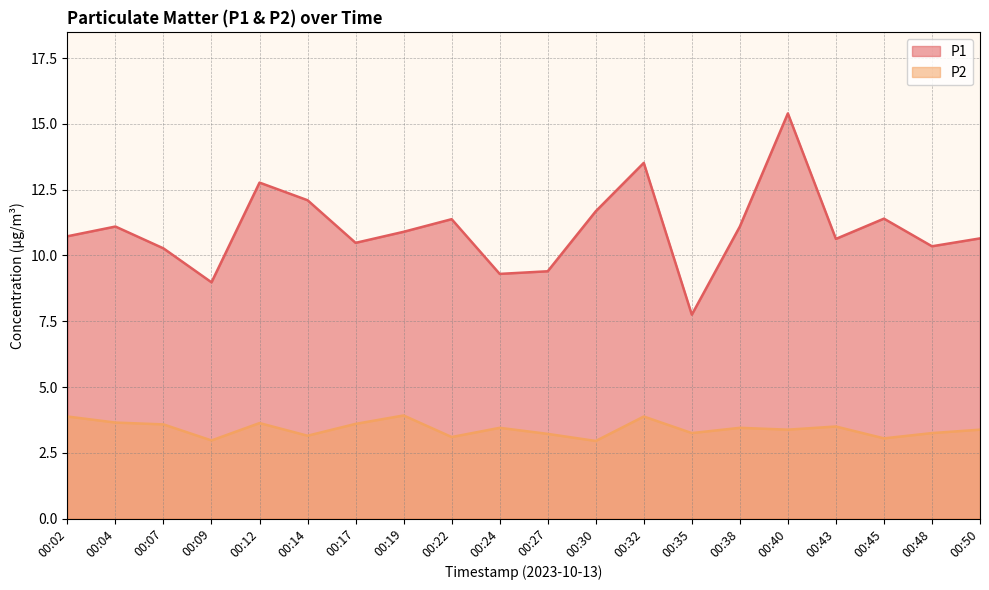

Rank the series by their average value, from lowest to highest.

P2, P1